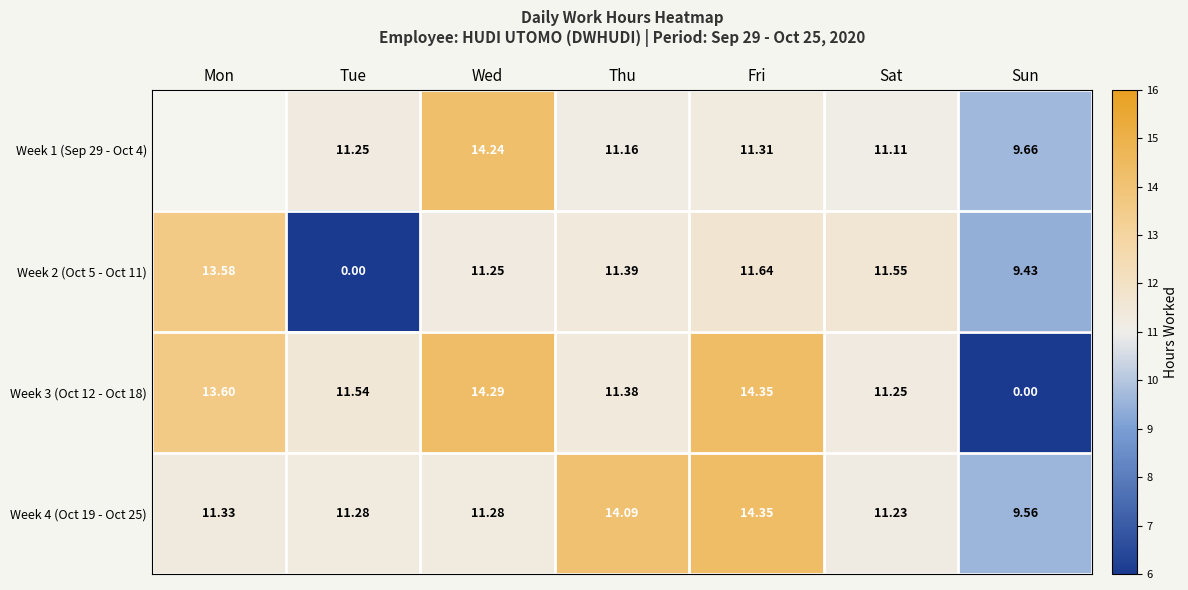

Between Tue and Sat, which series saw the biggest shift?

Week 2 (Oct 5 - Oct 11)